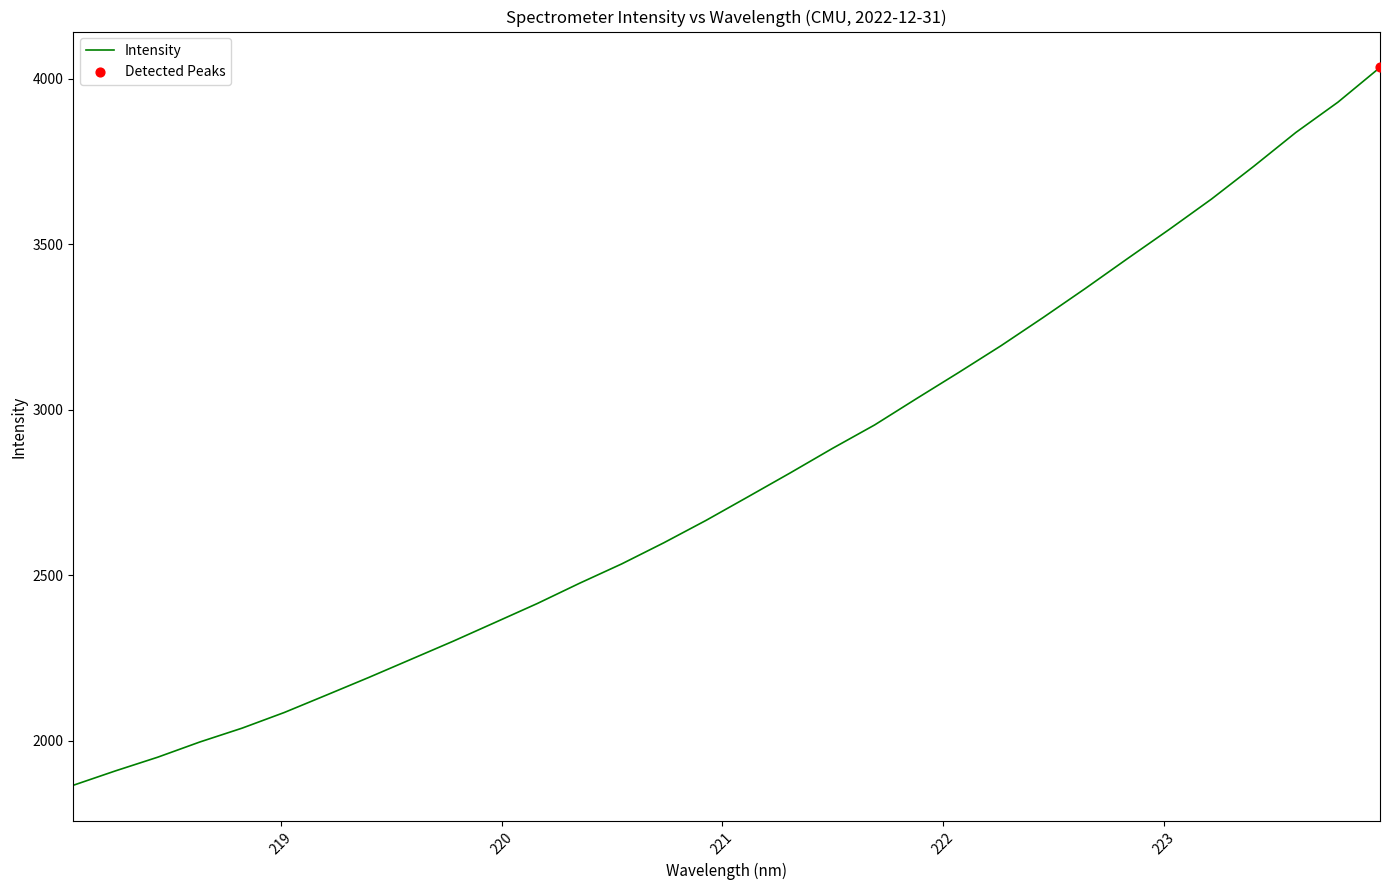

What is the difference between the maximum and minimum values?

2168.3